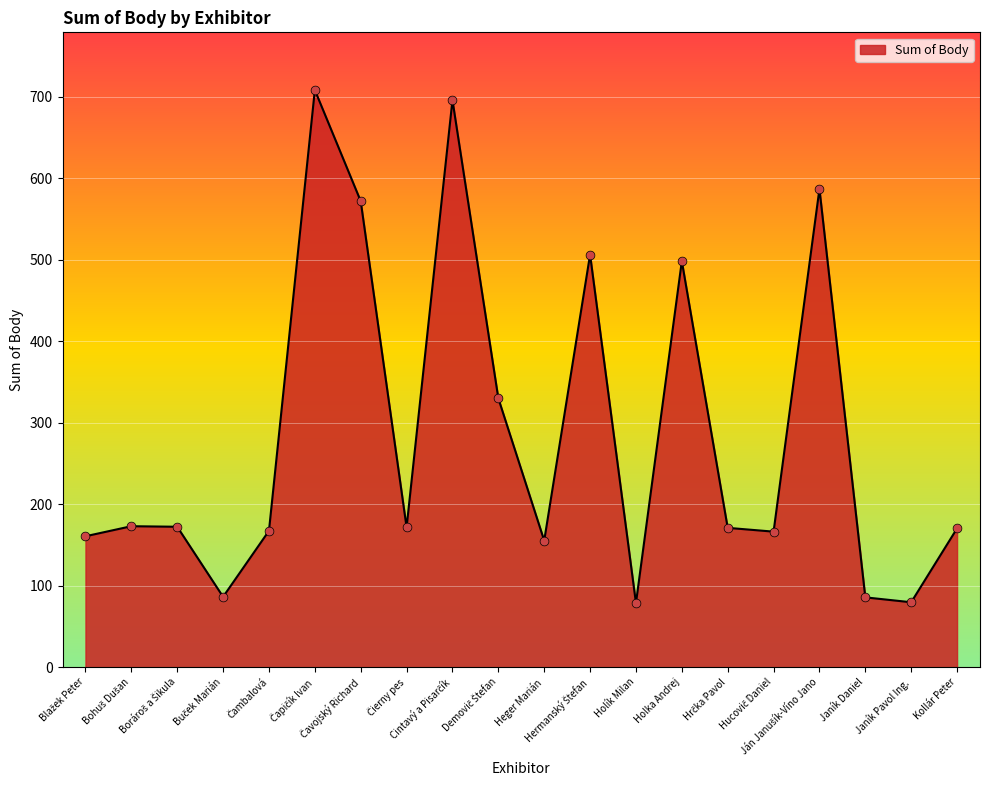

What is the difference between the maximum and minimum values?

629.7